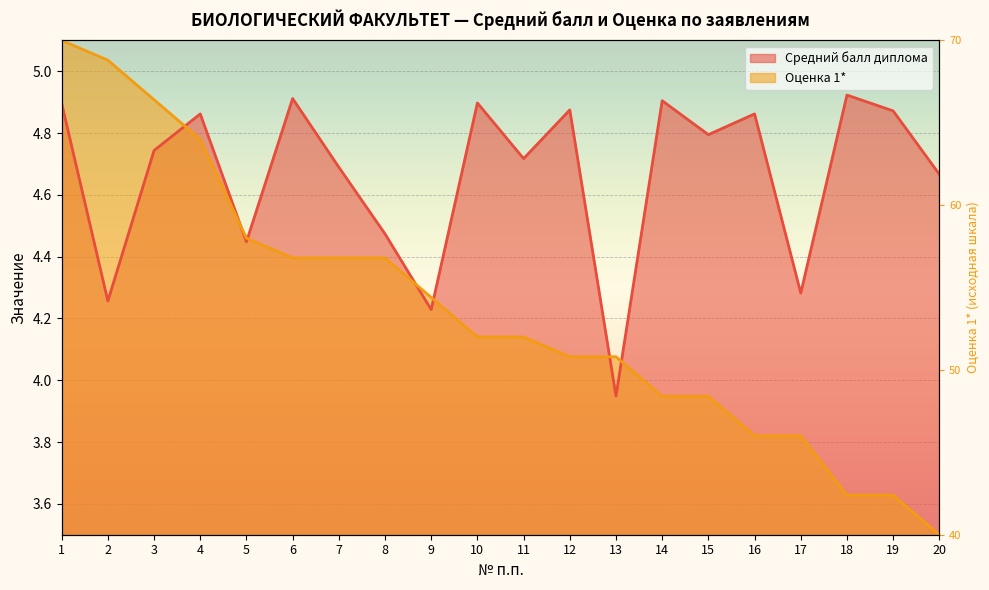

Where does the Средний балл диплома series first go above 4?

1